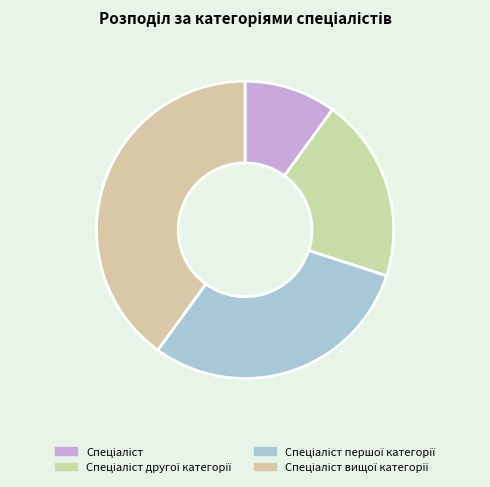

Is there any slice that represents more than half of the pie?

No